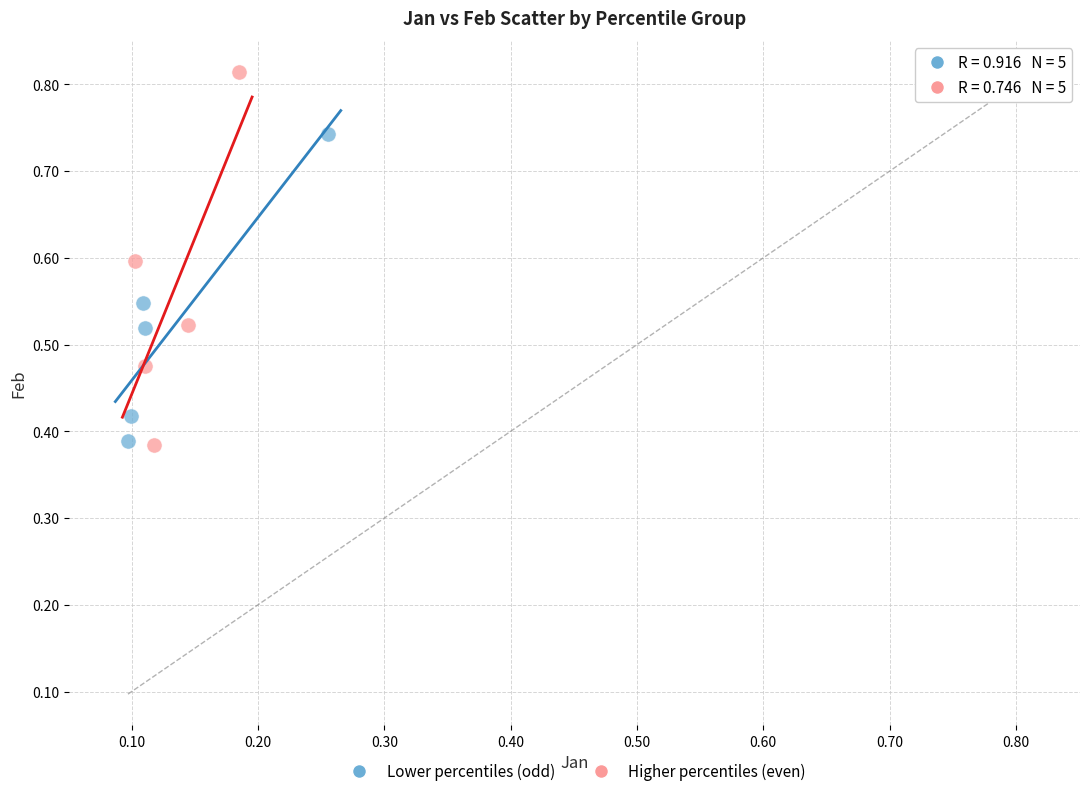

What are all the series names shown in the legend?

Lower percentiles (odd), Higher percentiles (even)